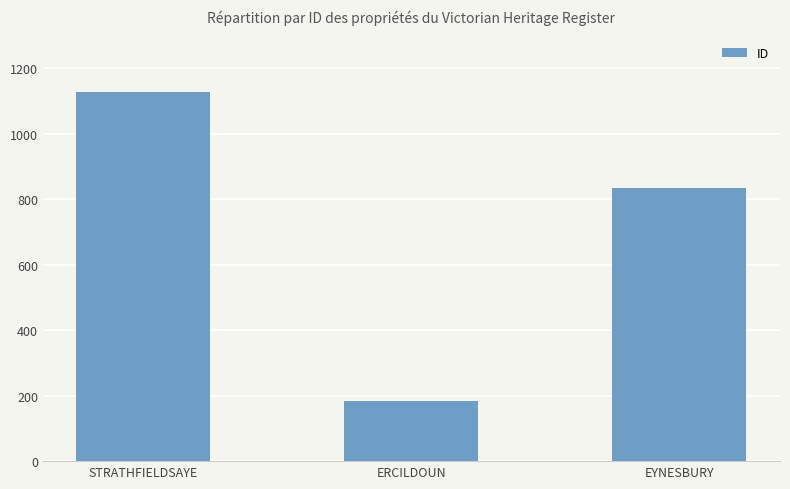

How many distinct data groups are displayed?

1